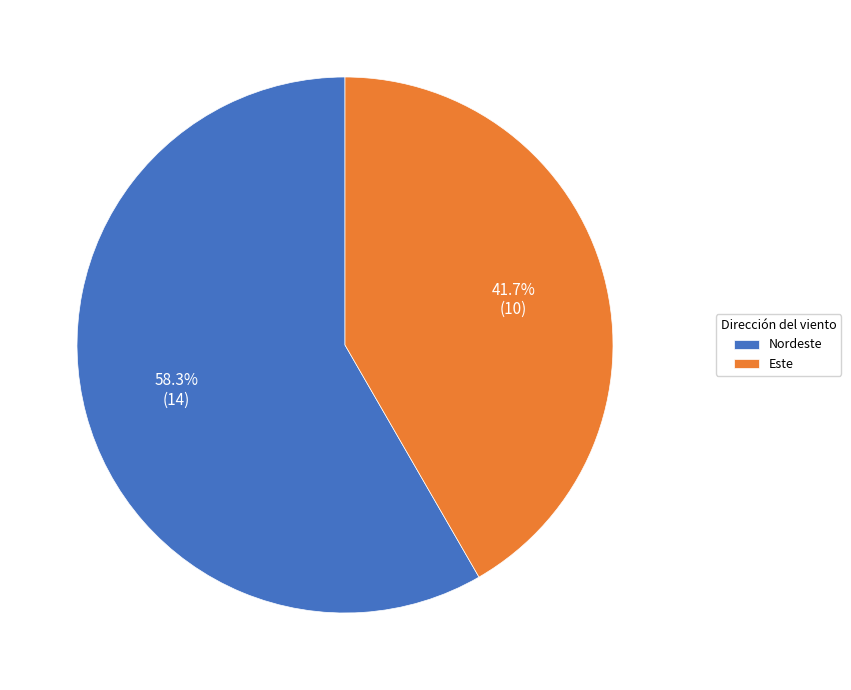

The Nordeste slice represents 58% of the pie. True or false?

True